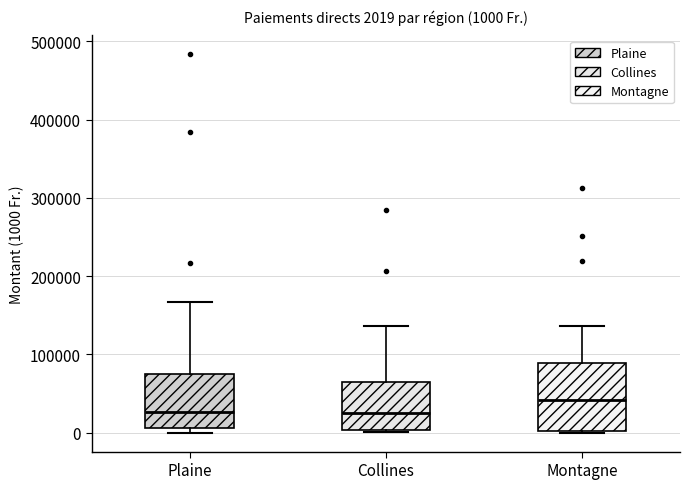

Comparing the boxes themselves (not the whiskers), which one is the tallest?

Montagne